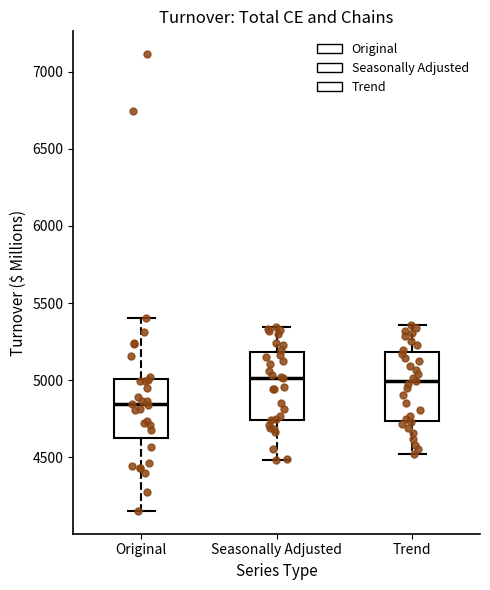

Reading left to right, transcribe this box plot: for each box, give where its median line is, the range the box spans, and where its two whiskers end, as read against the y-axis. The values are not printed on the chart, so give them approximately, as read against the axis.

Original: median 4850, box 4600 to 5000, whiskers 4150 to 5400
Seasonally Adjusted: median 5000, box 4750 to 5200, whiskers 4500 to 5350
Trend: median 5000, box 4750 to 5200, whiskers 4500 to 5350